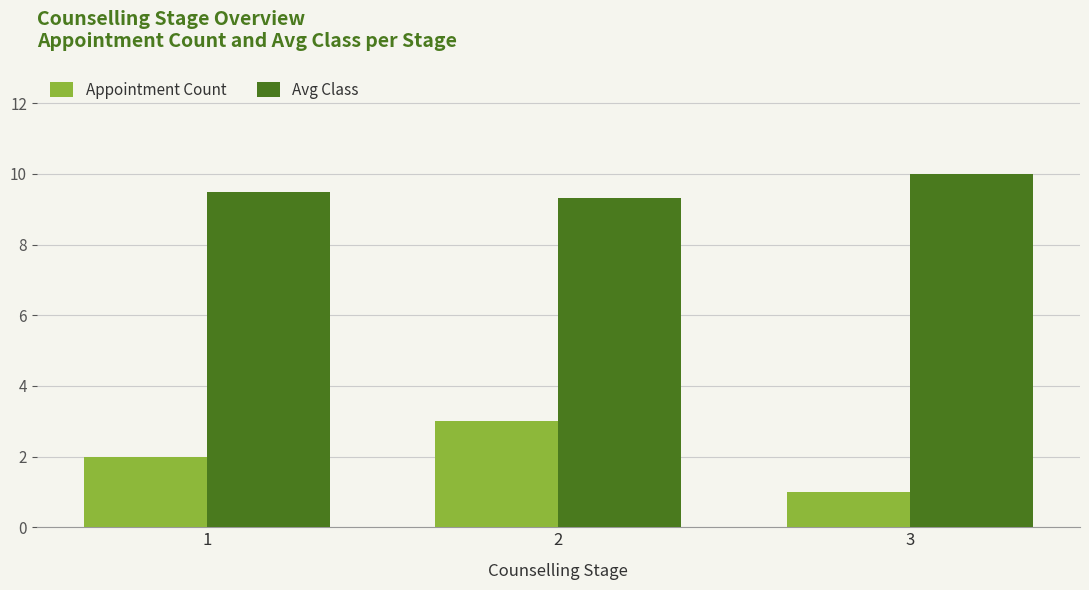

Where is Appointment Count nearest to the value 2?

1